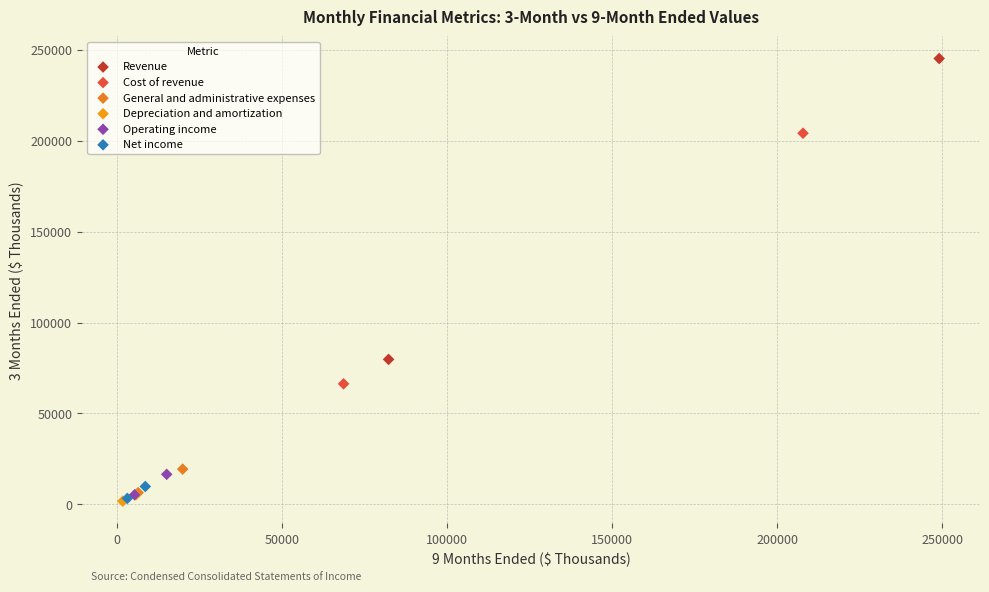

Which series contains the highest Y value?

Revenue